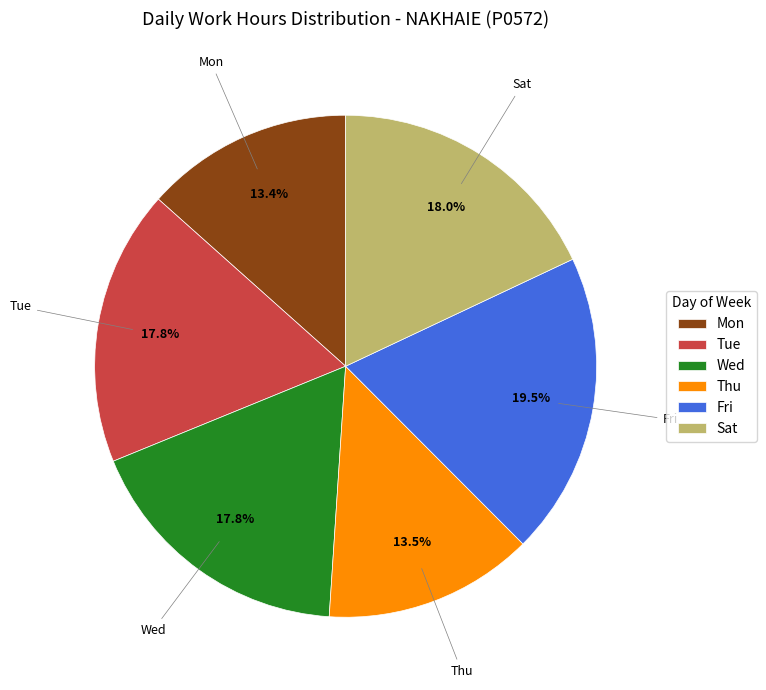

Which category has the biggest portion of the pie?

Fri